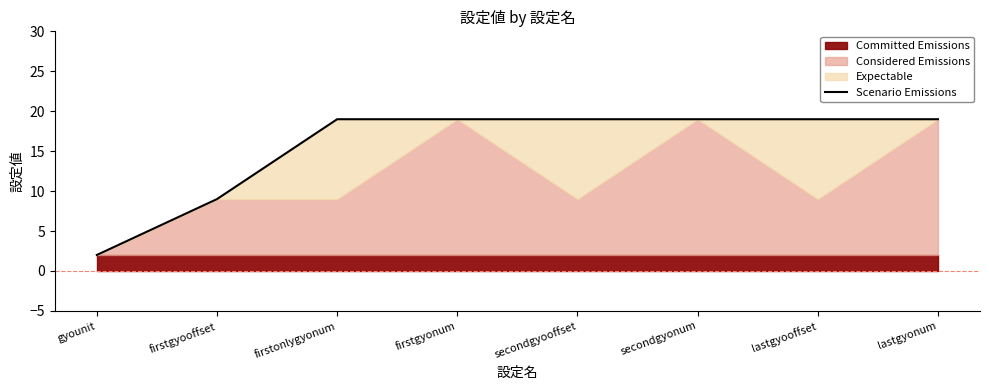

Reading left to right, extract all data points from this chart.

2	9	19	19	19	19	19	19